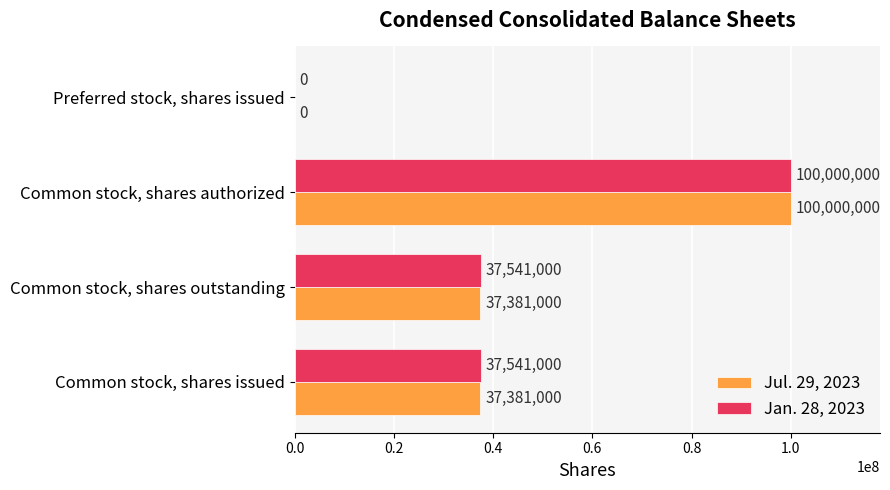

At which label does Jul. 29, 2023 reach its peak?

Common stock, shares authorized